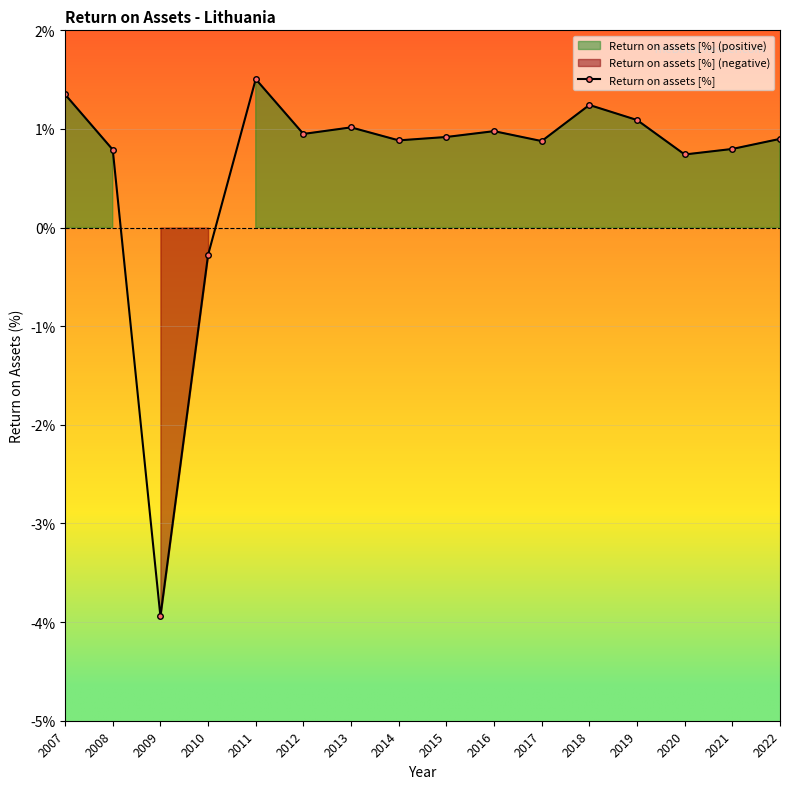

How many negative values are there?

2